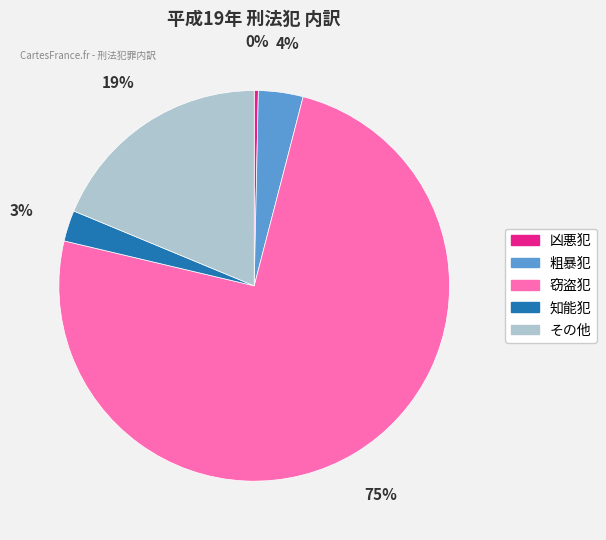

Rank the categories by value from highest to lowest.

窃盗犯, その他, 粗暴犯, 知能犯, 凶悪犯